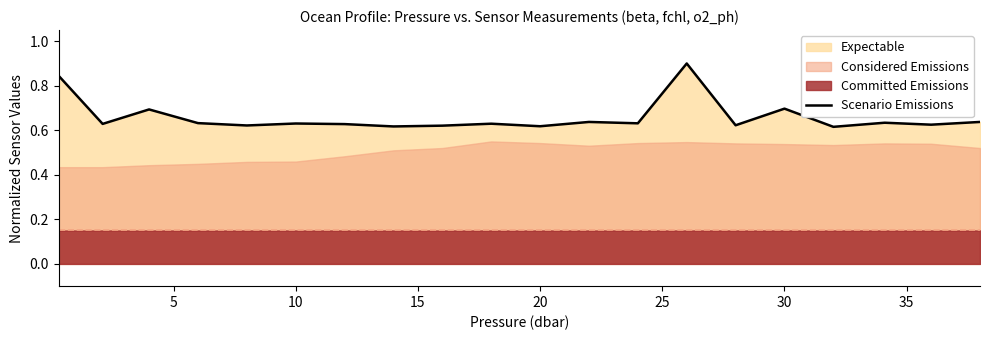

The chart shows a value of 0.6 at 20. True or false?

True